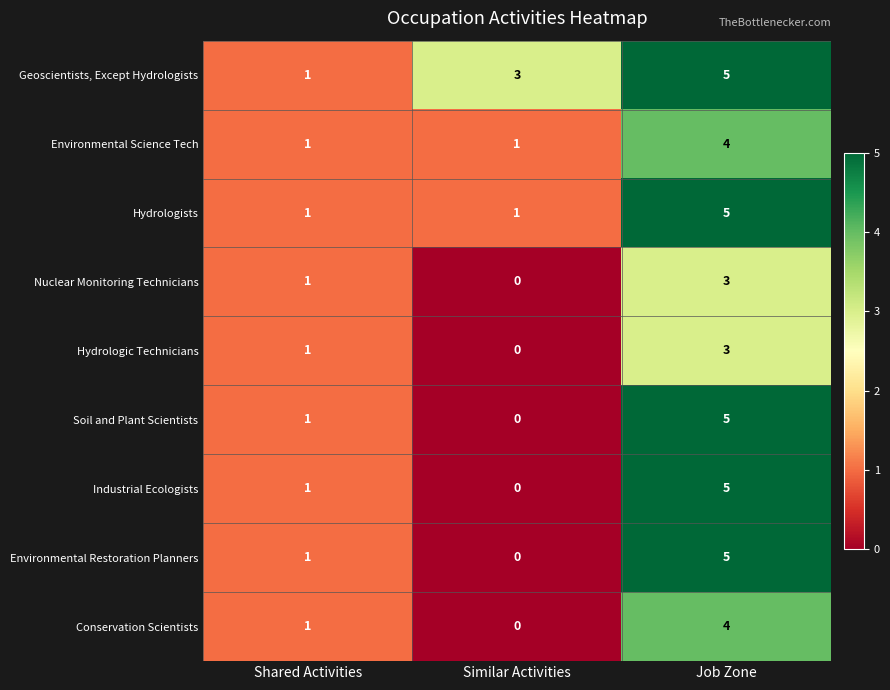

What is the difference between the Industrial Ecologists values at Job Zone and Similar Activities?

5